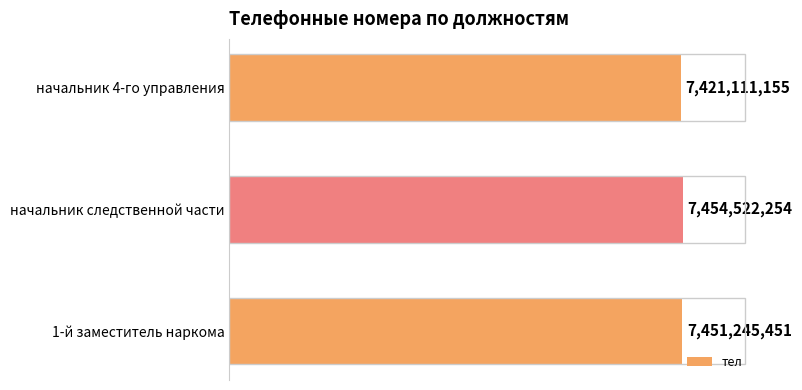

Does the chart contain any negative values?

No